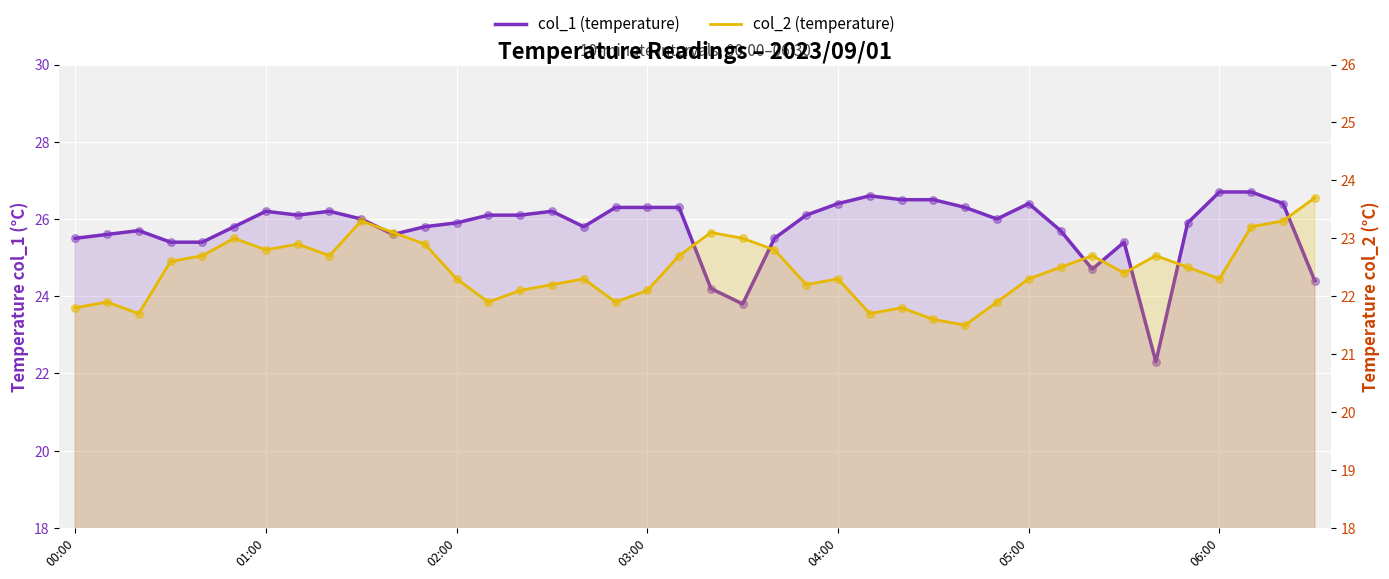

At how many categories does at least one series exceed 21?

40